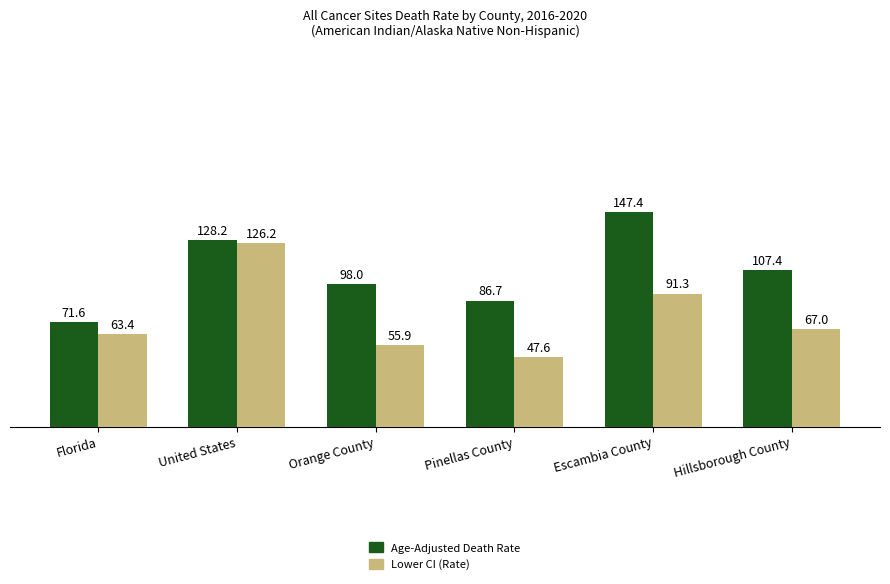

Is the value of Lower CI (Rate) at Florida greater than the value of Age-Adjusted Death Rate at Hillsborough County?

No